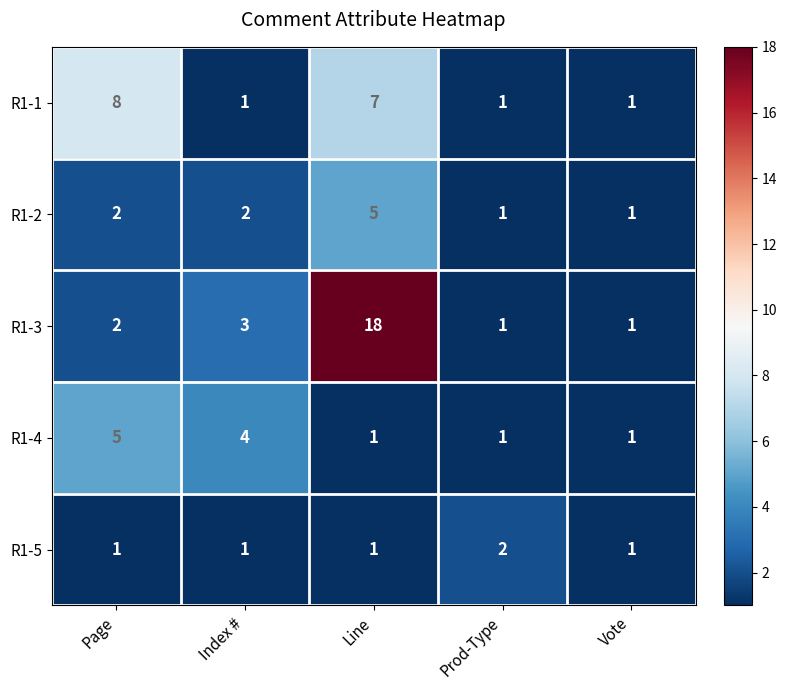

What is the difference between the R1-3 values at Vote and Line?

17